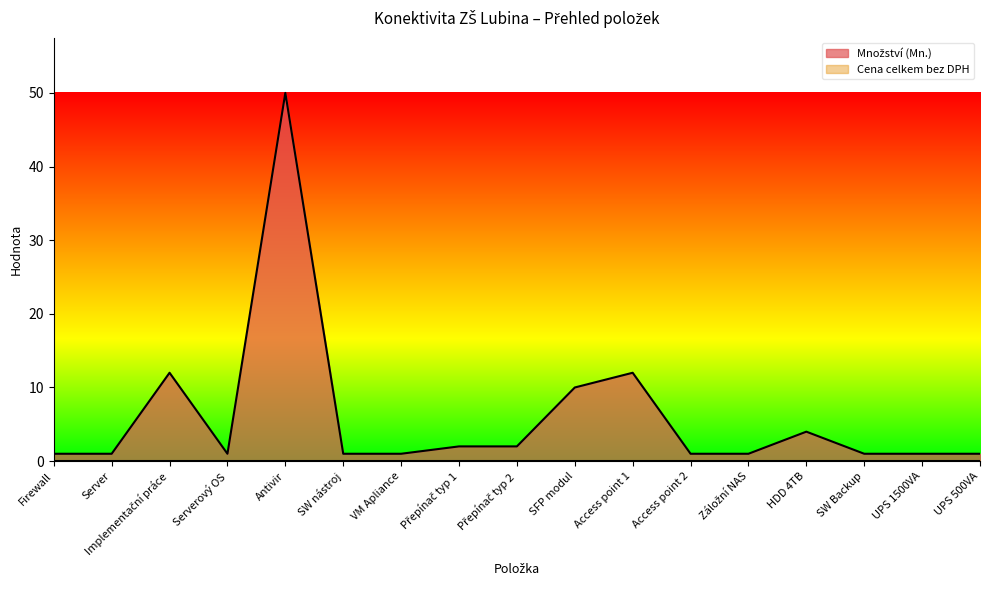

What is the value of the 17th point from the left?

1